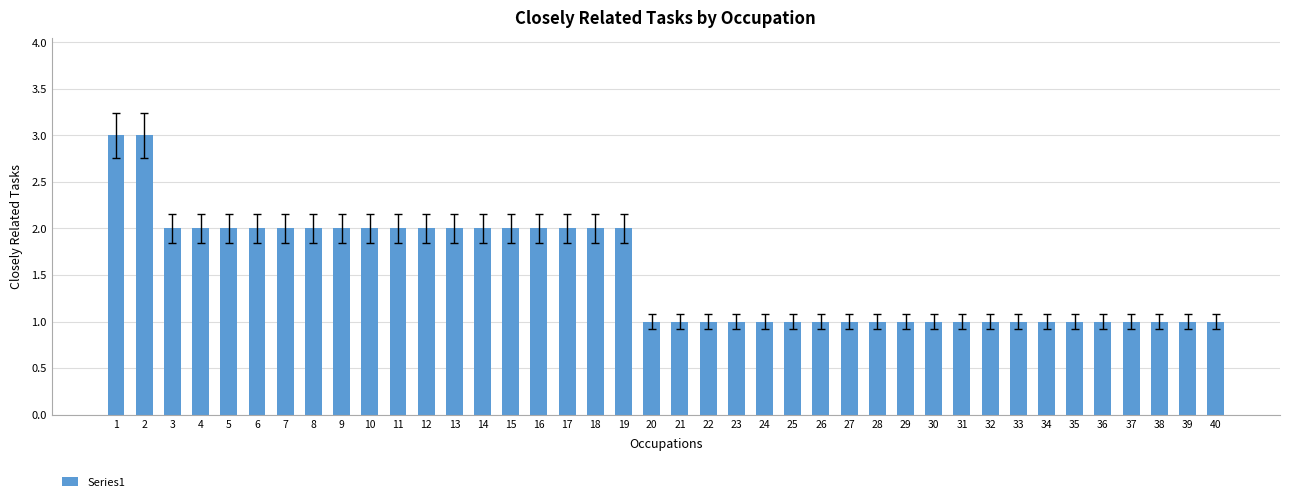

Reading left to right, what are all the values shown in this chart?

1=3	2=3	3=2	4=2	5=2	6=2	7=2	8=2	9=2	10=2	11=2	12=2	13=2	14=2	15=2	16=2	17=2	18=2	19=2	20=1	21=1	22=1	23=1	24=1	25=1	26=1	27=1	28=1	29=1	30=1	31=1	32=1	33=1	34=1	35=1	36=1	37=1	38=1	39=1	40=1